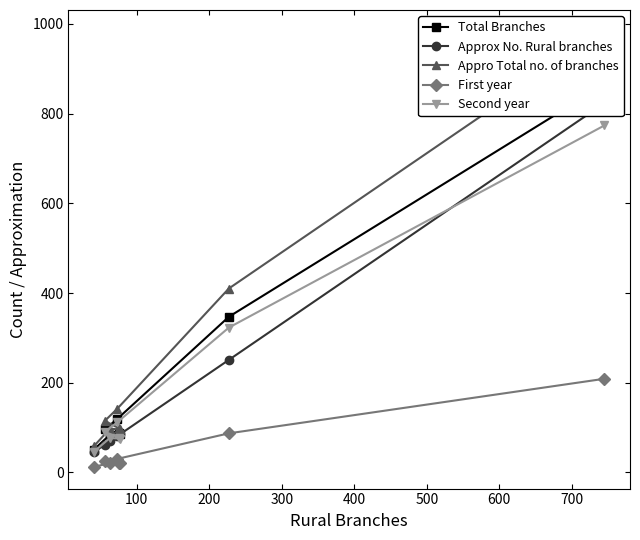

What is the value of the Second year point at the 4th from the left?

111.6